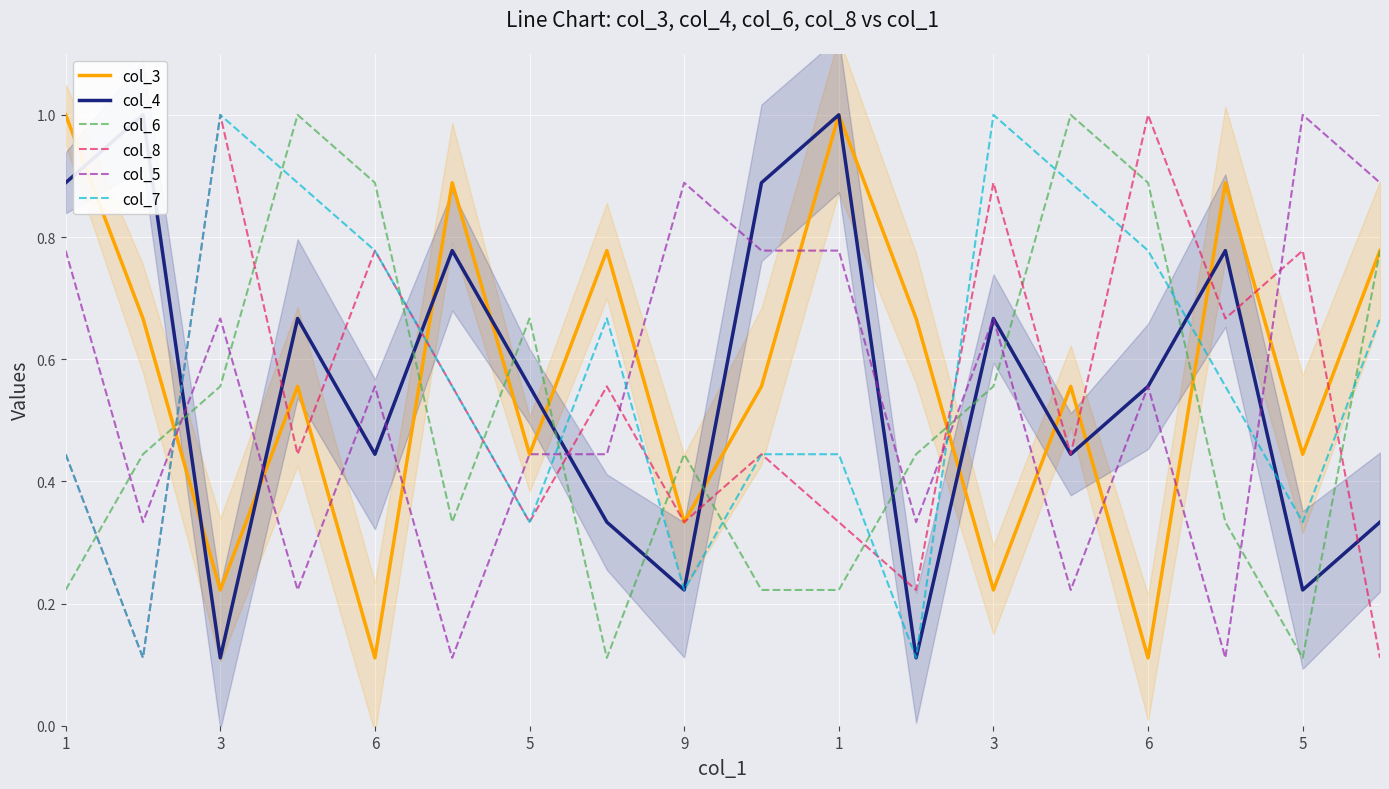

What is the difference between the maximum and minimum values in the col_7 series?

0.9